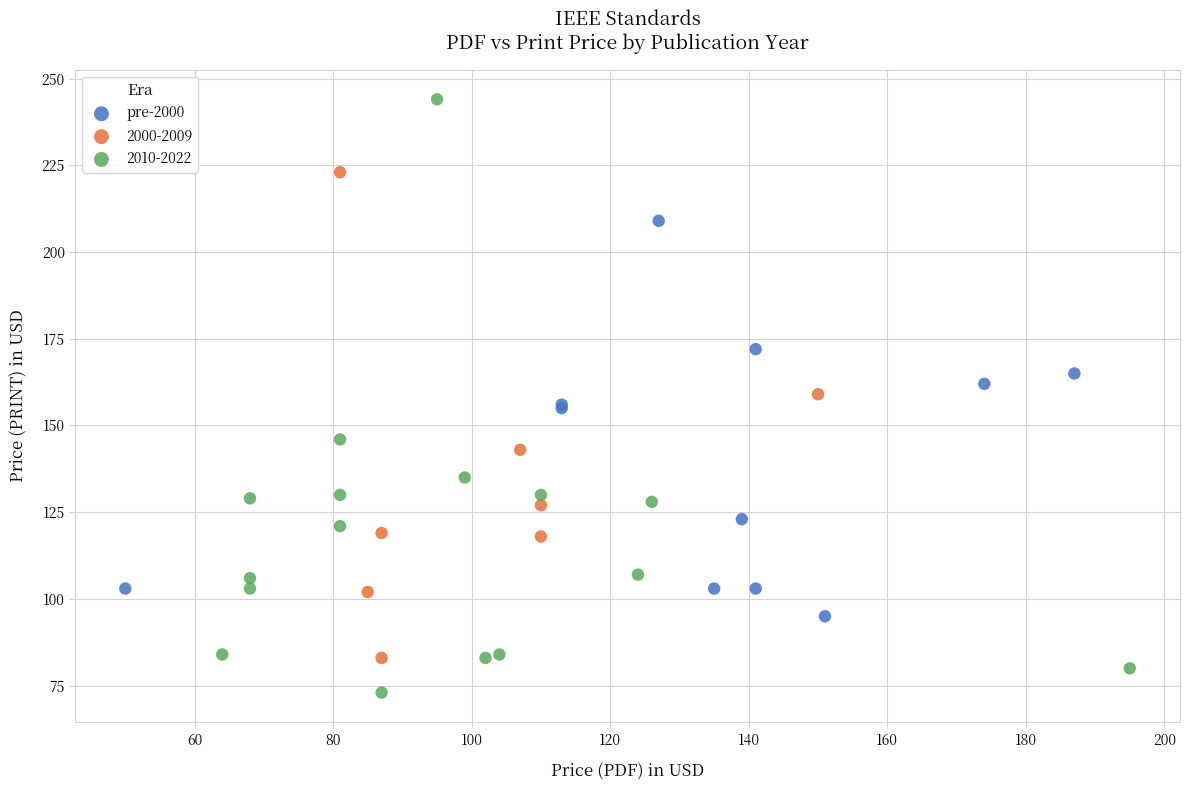

Which series has the largest Y range (max minus min)?

2010-2022